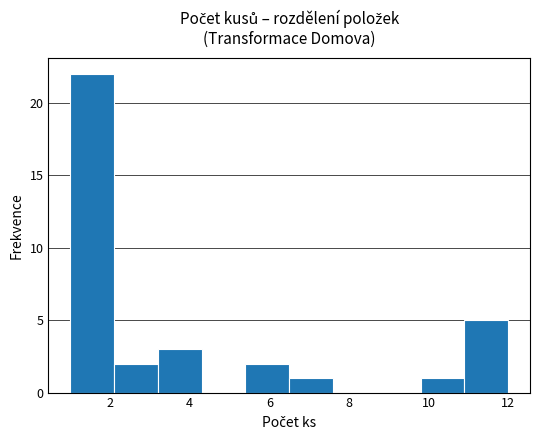

Reading left to right, transcribe this chart: for each bar, give the range it covers on the x-axis and its height. Neither the bar edges nor the heights are printed on the chart, so give them approximately, as read against the axes.

1.0 to 2.1: 22
2.1 to 3.2: 2
3.2 to 4.3: 3
4.3 to 5.4: 0
5.4 to 6.5: 2
6.5 to 7.6: 1
7.6 to 8.7: 0
8.7 to 9.8: 0
9.8 to 10.9: 1
10.9 to 12.0: 5